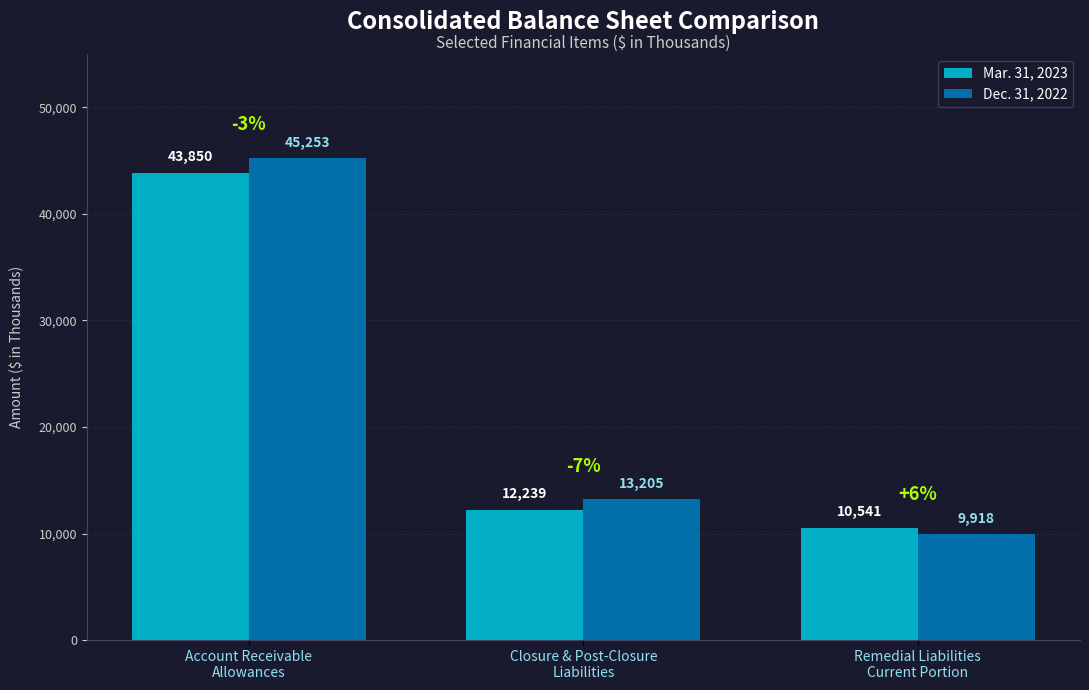

Which series has the largest range (max minus min)?

Dec. 31, 2022